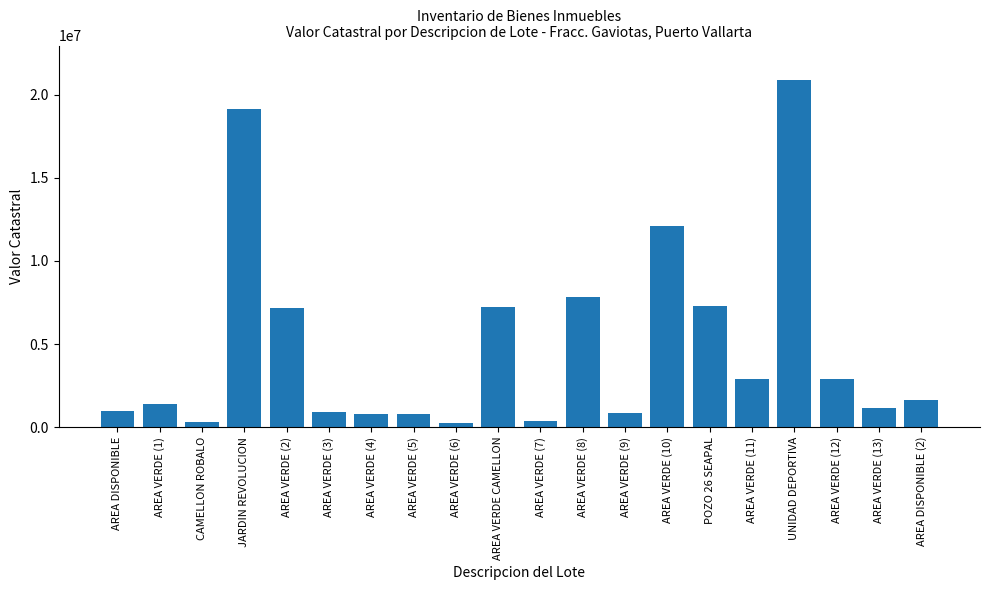

Which has a higher value, AREA VERDE (11) or AREA VERDE (10)?

AREA VERDE (10)